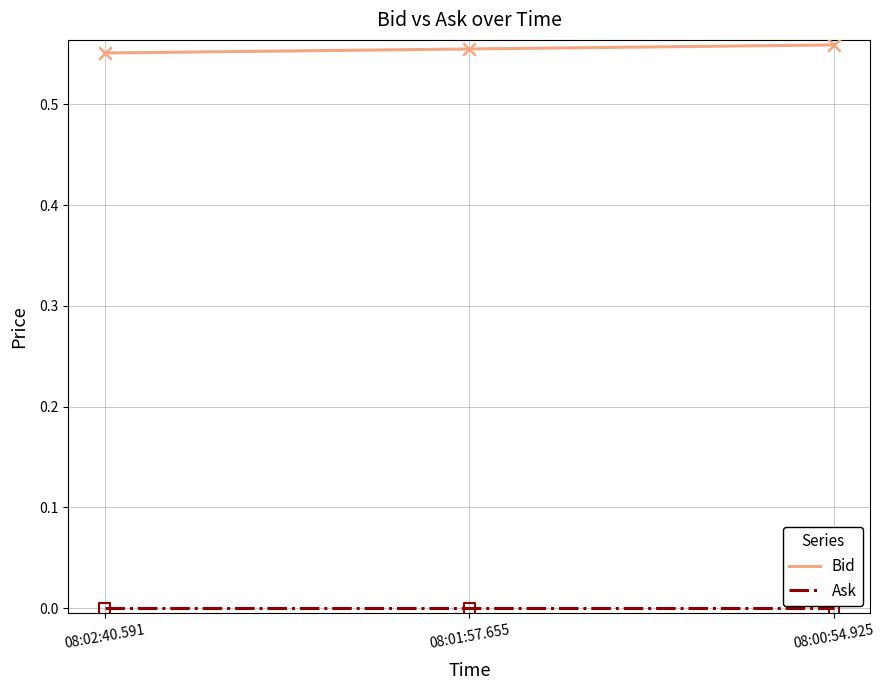

Which series has the largest total across all categories?

Bid